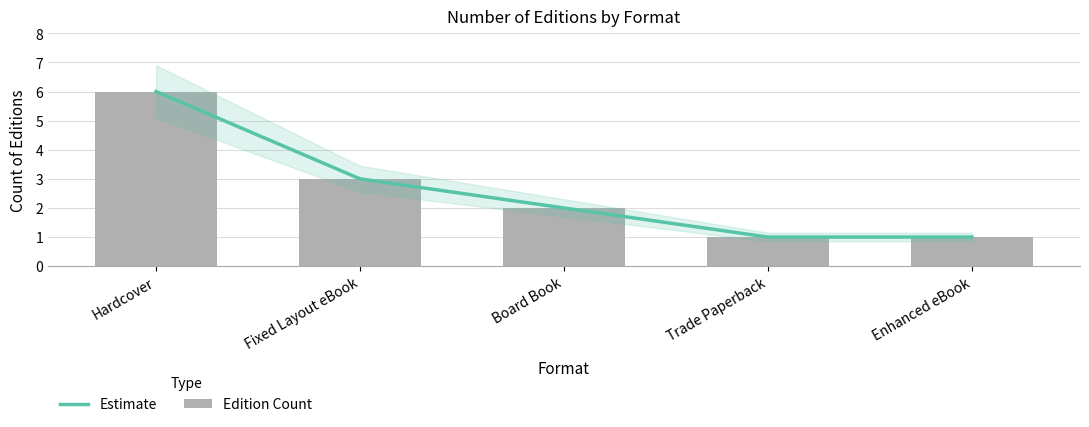

Between Hardcover / Board Book / eBook and Trade Paperback / Hardcover, which is larger?

Hardcover / Board Book / eBook